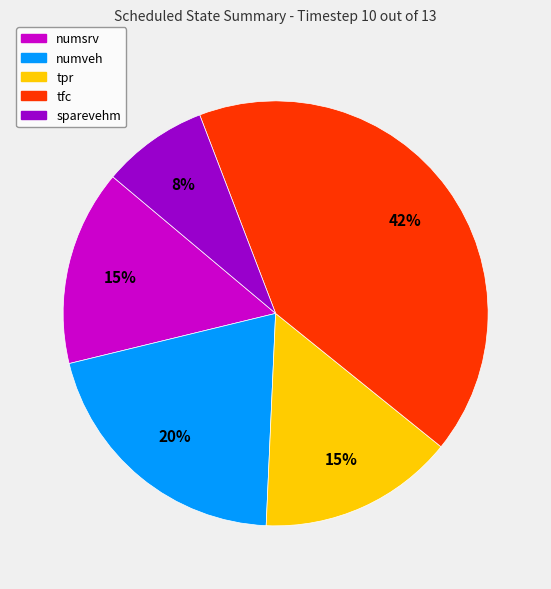

To the nearest percent, what percentage of the pie is numveh?

20%